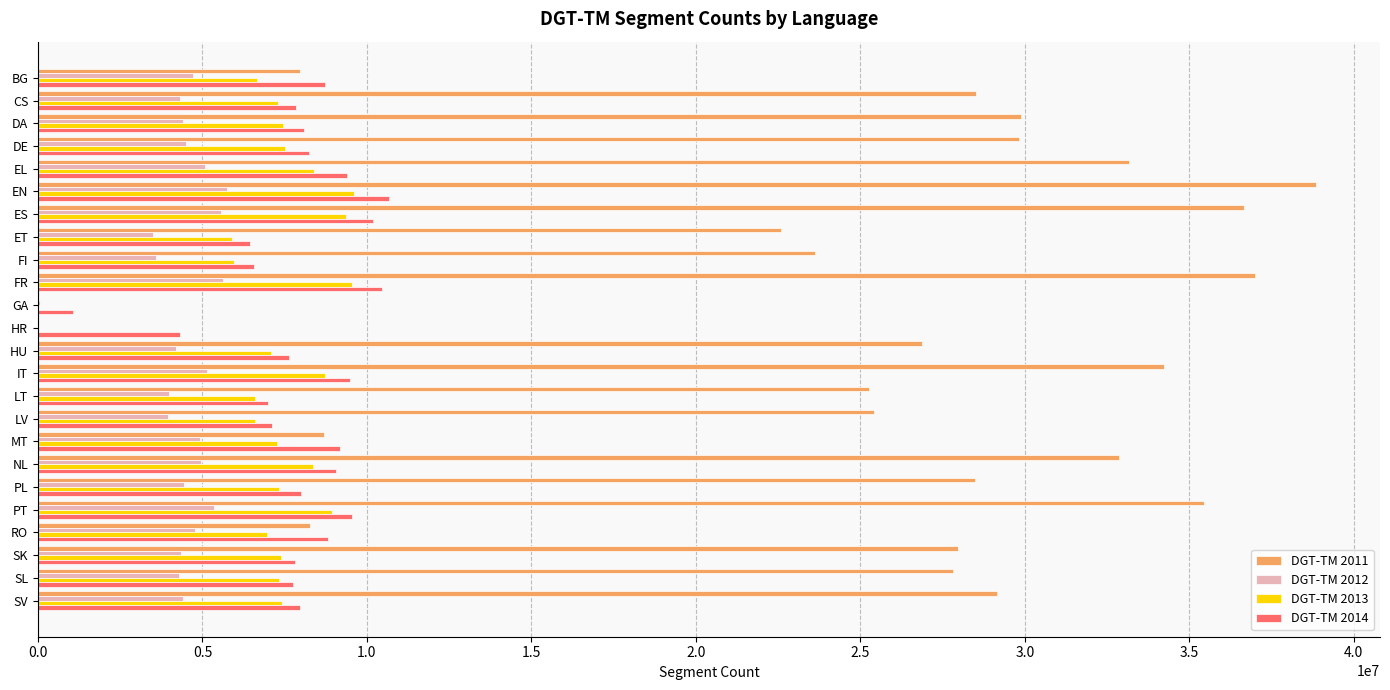

Between FI and RO, which series saw the biggest shift?

DGT-TM 2011